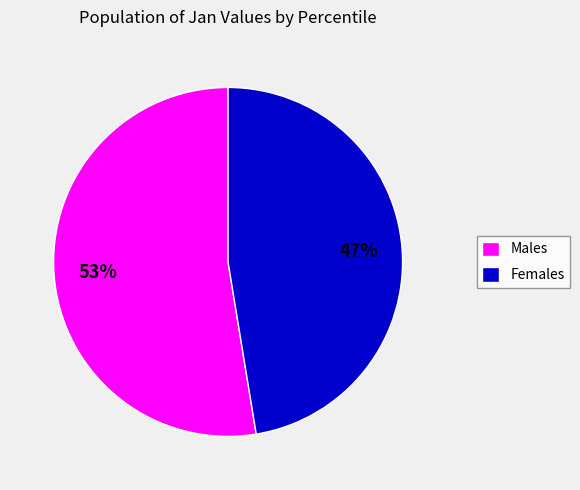

Rank the categories by value from lowest to highest.

Females, Males